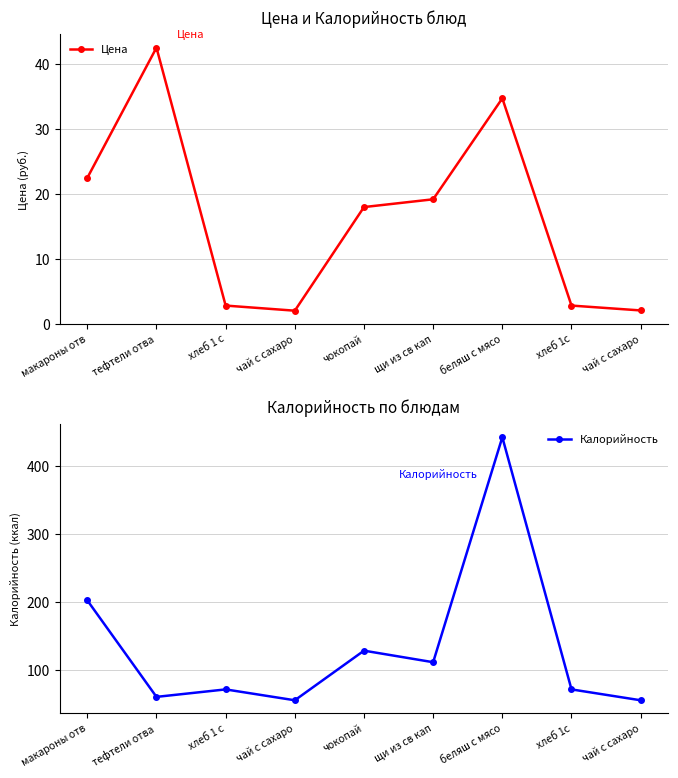

What is the value of the Калорийность point at the 2nd from the left?

61.0